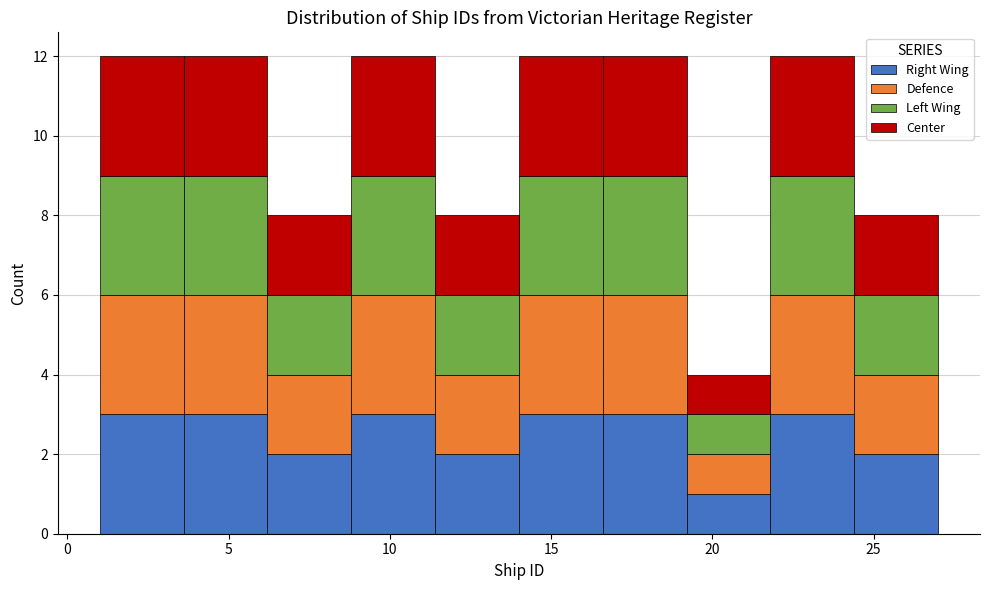

Reading left to right, transcribe this chart: for each stacked bar, give the range it covers on the x-axis and its total height. Neither the bar edges nor the heights are printed on the chart, so give them approximately, as read against the axes.

1.0 to 3.6: 12
3.6 to 6.2: 12
6.2 to 8.8: 8
8.8 to 11.4: 12
11.4 to 14.0: 8
14.0 to 16.6: 12
16.6 to 19.2: 12
19.2 to 21.8: 4
21.8 to 24.4: 12
24.4 to 27.0: 8